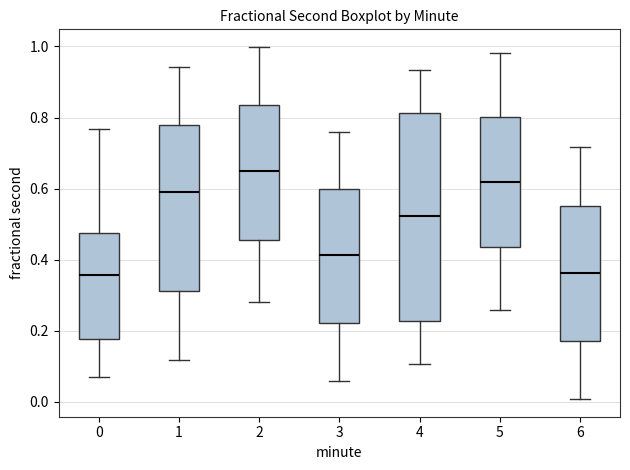

Which box is the tallest, from its lower edge to its upper edge?

4